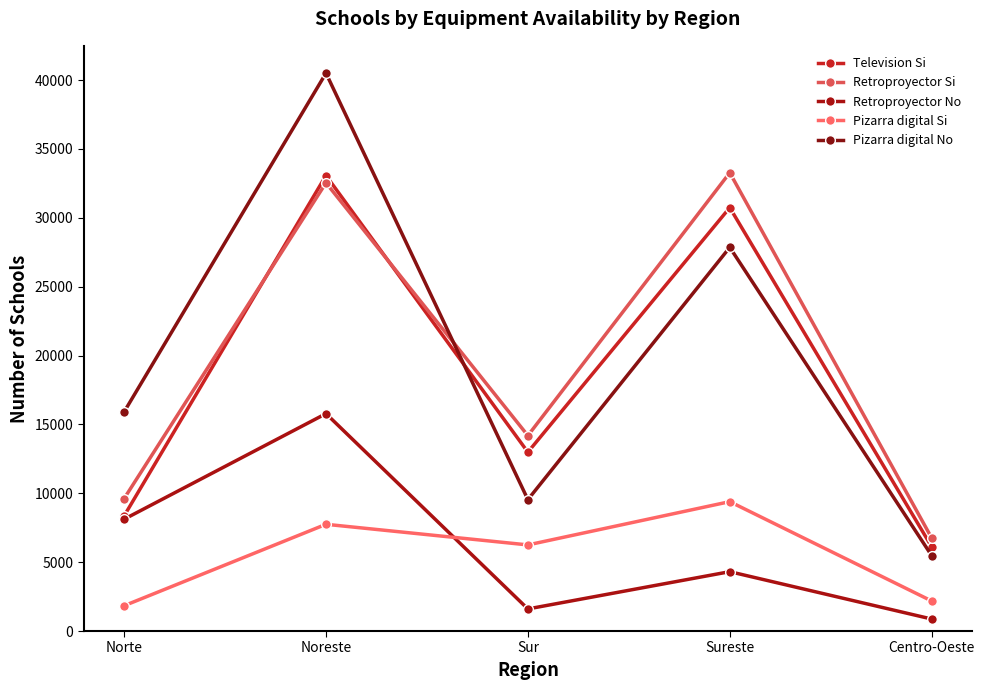

Is it true that Television Si equals 7583 at Noreste?

False